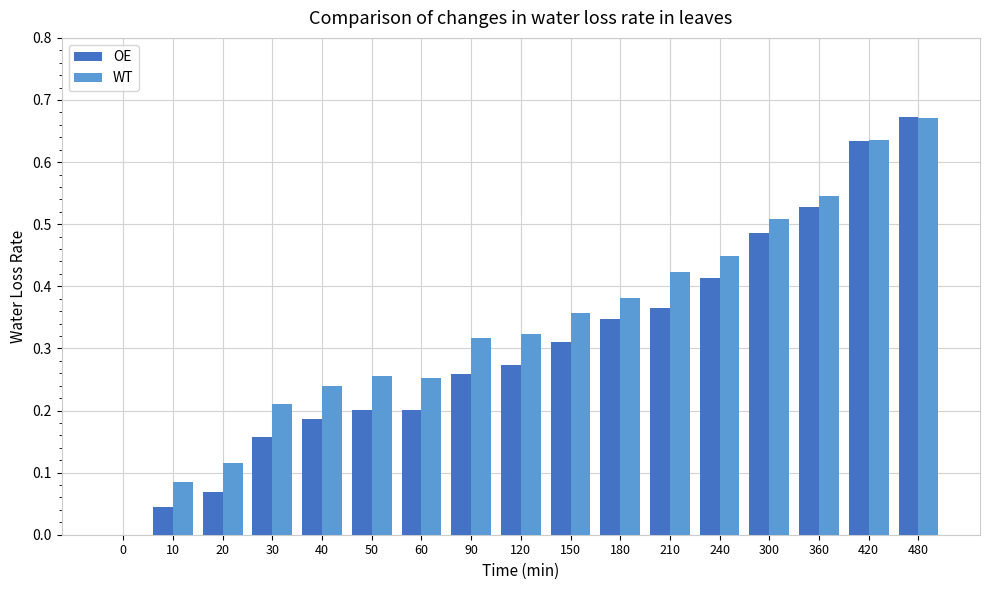

How many groups of bars are there?

17